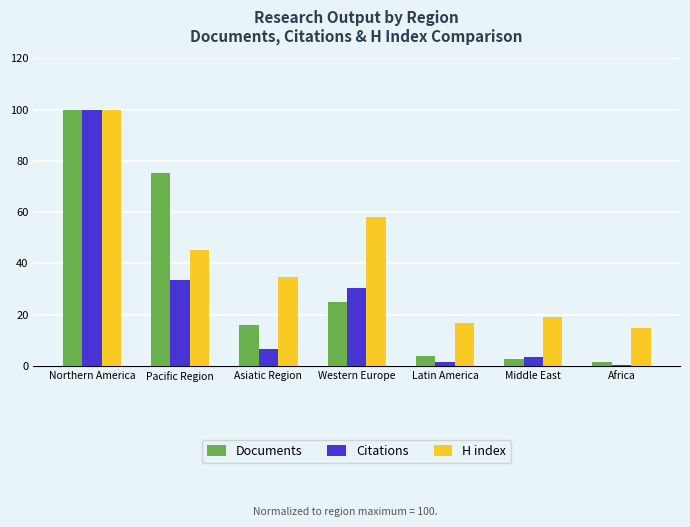

Where is Citations nearest to the value 50?

Pacific Region